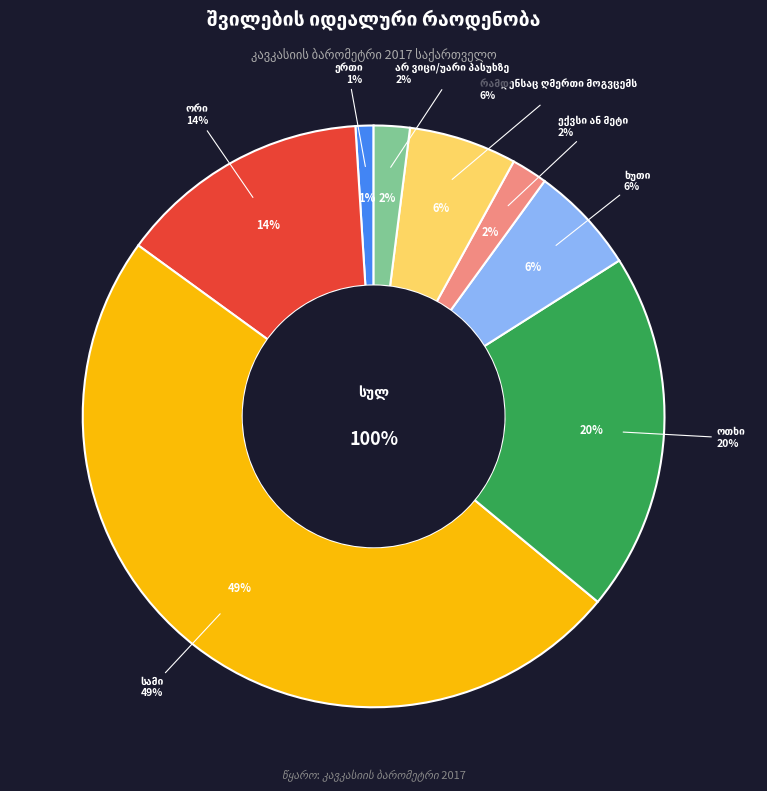

To the nearest percent, what is the combined percentage of ექვსი ან მეტი and ერთი?

3%